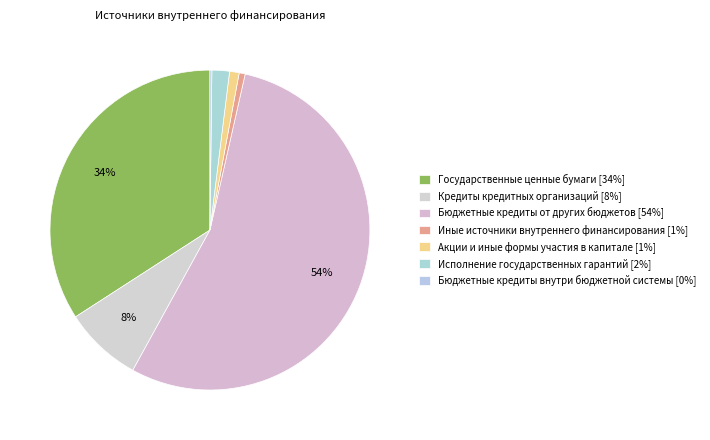

True or false: Иные источники внутреннего финансирования accounts for 11% of the total.

False